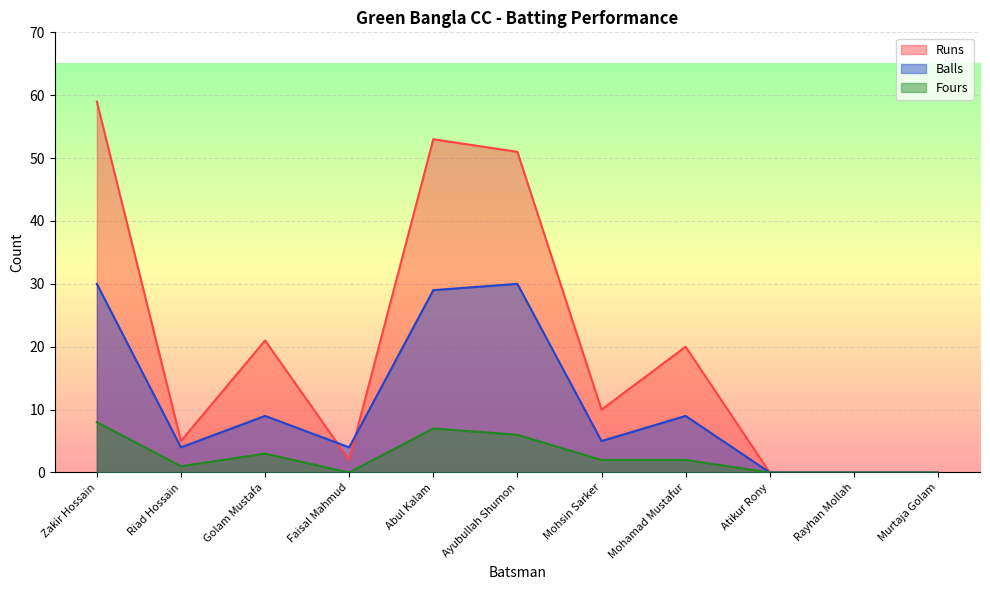

What is the value of the Balls point at the 4th from the left?

4